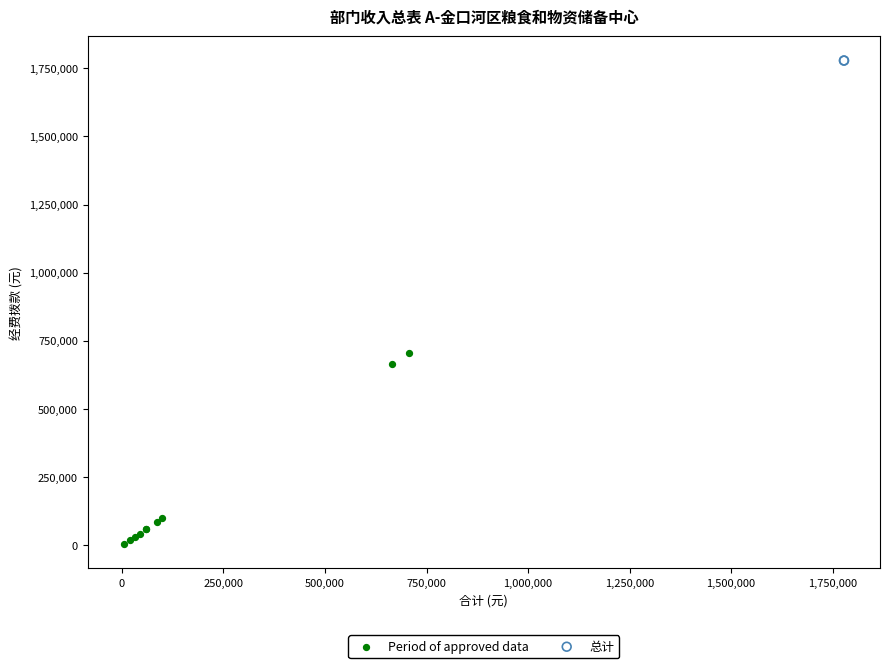

What are all the series names shown in the legend?

Period of approved data, 总计